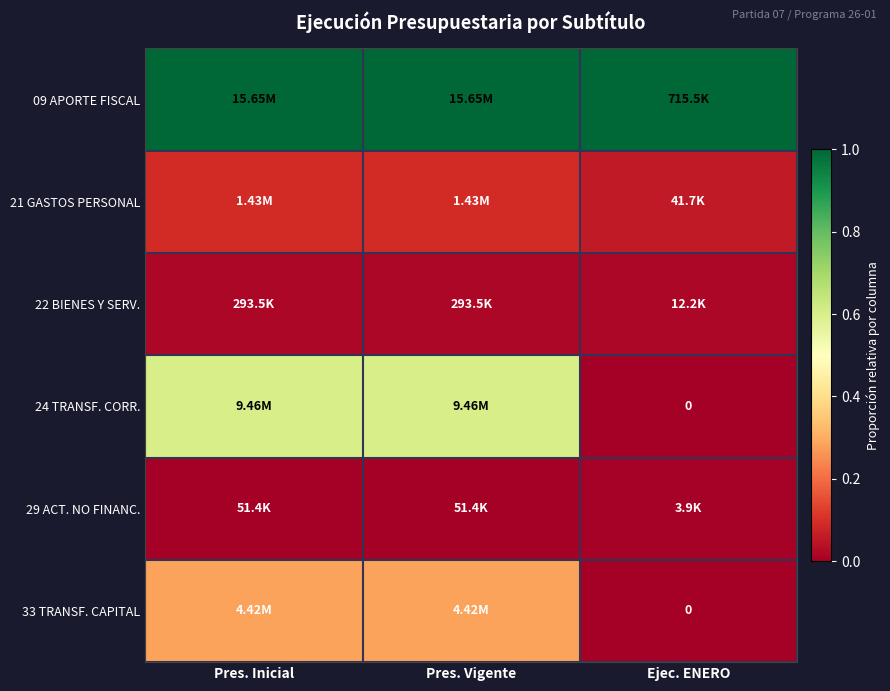

How many distinct data groups are displayed?

6